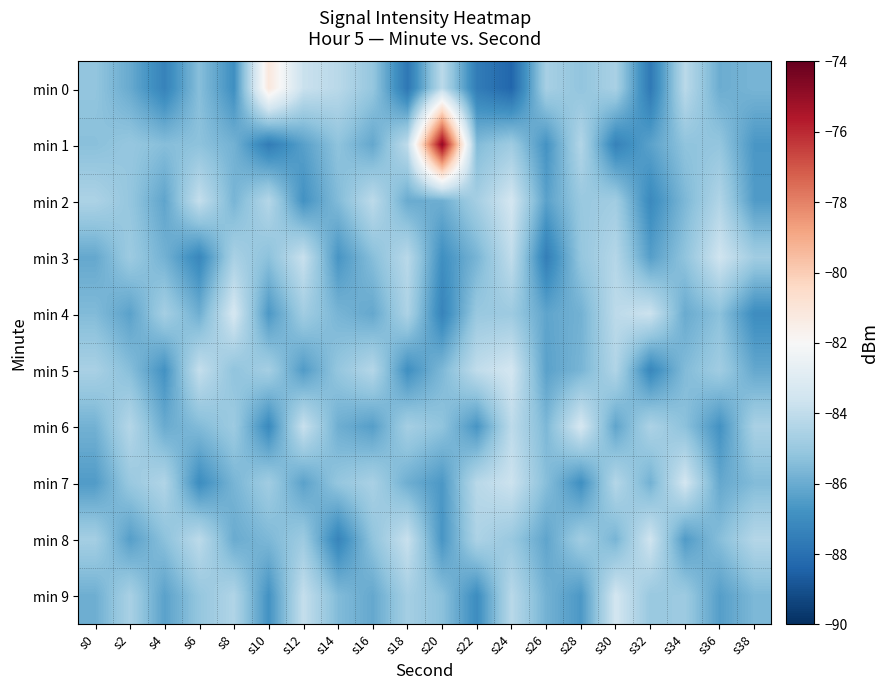

How many data points does each series have?

20